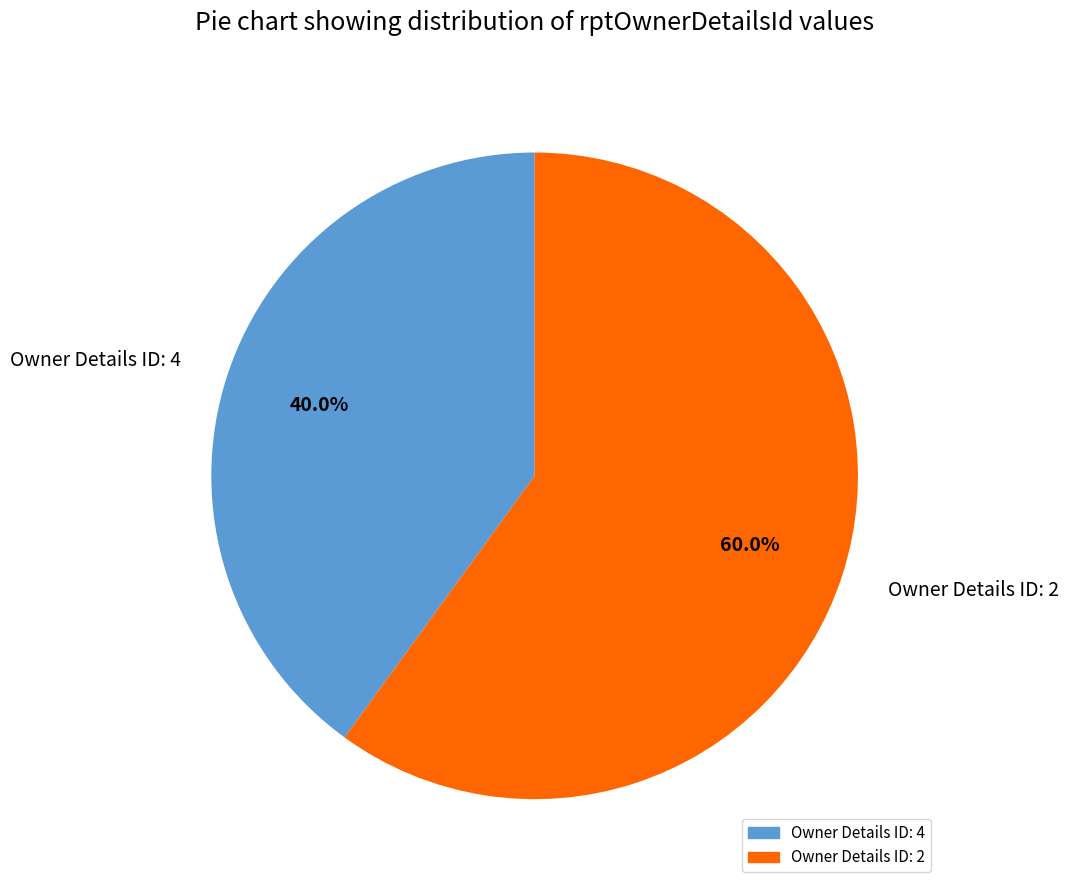

What is the largest slice in the pie chart?

Owner Details ID: 2